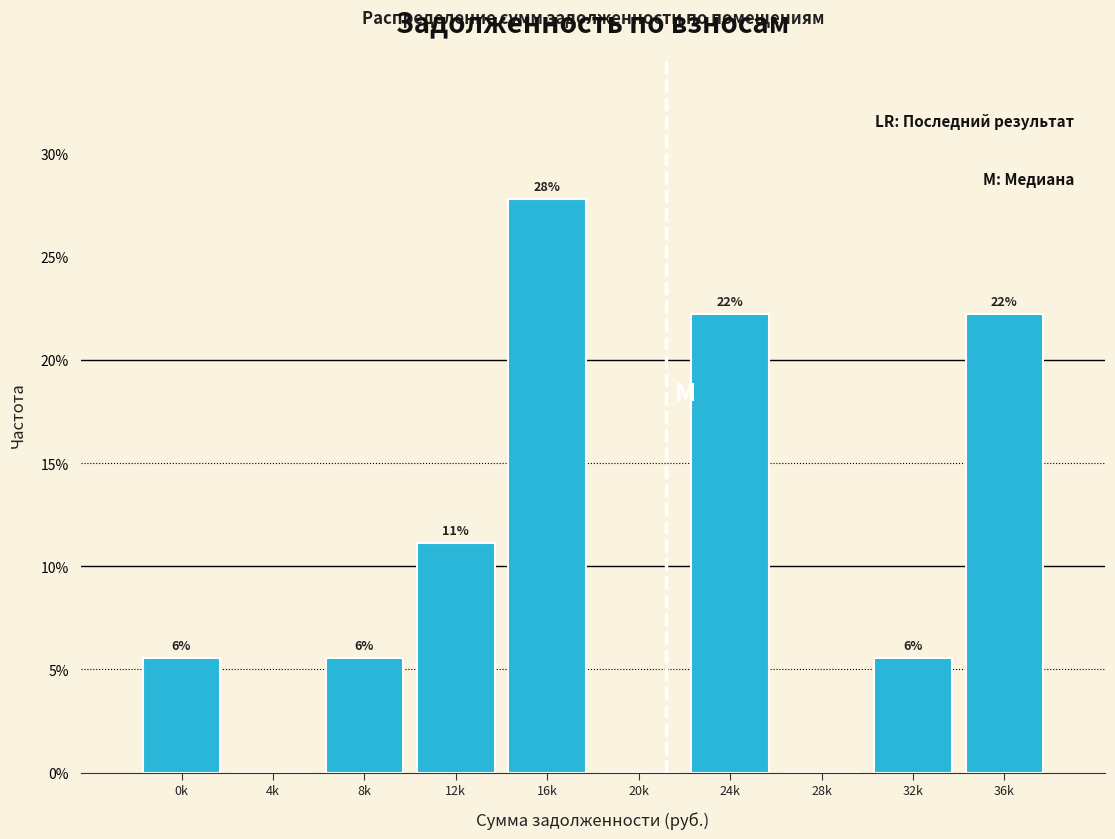

Are the bars horizontal?

No